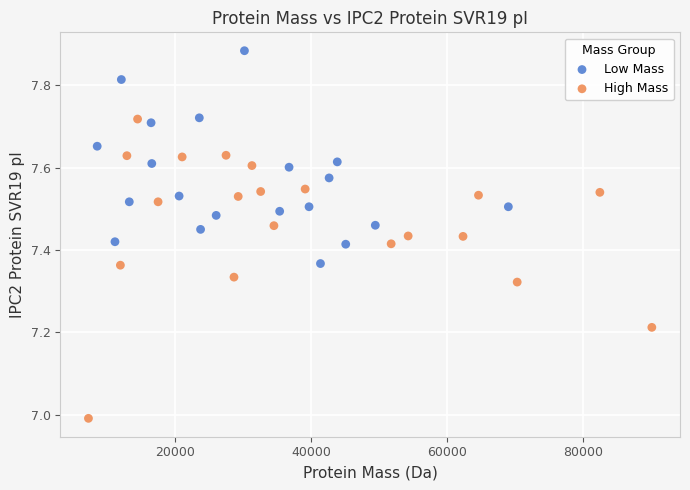

What are all the series names shown in the legend?

Low Mass, High Mass